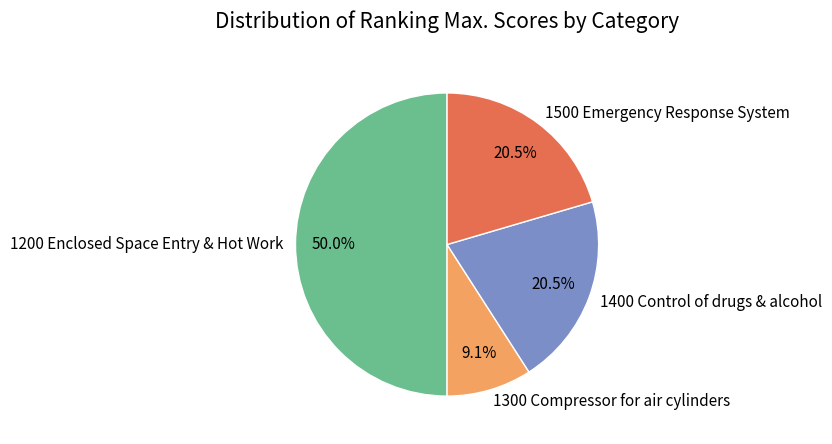

Do 1500 Emergency Response System and 1400 Control of drugs & alcohol together represent more than half of the pie?

No